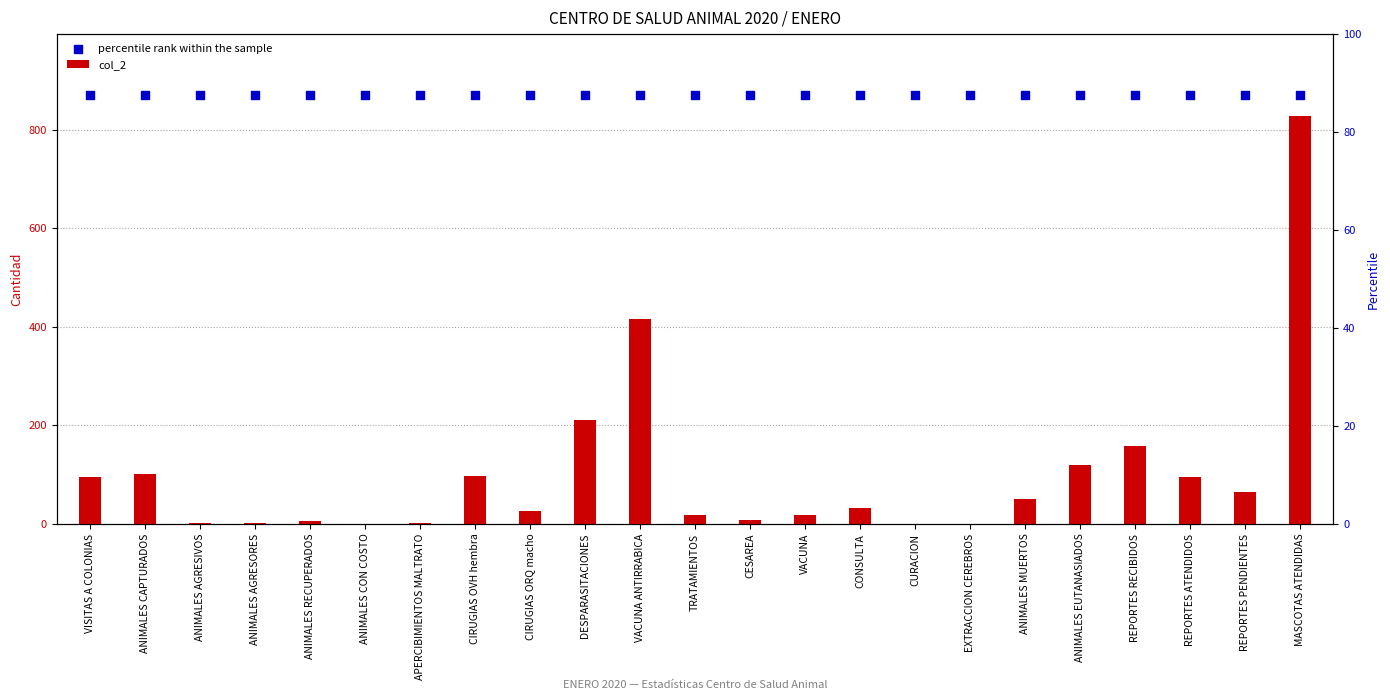

Which series contains the lowest Y value?

col_2